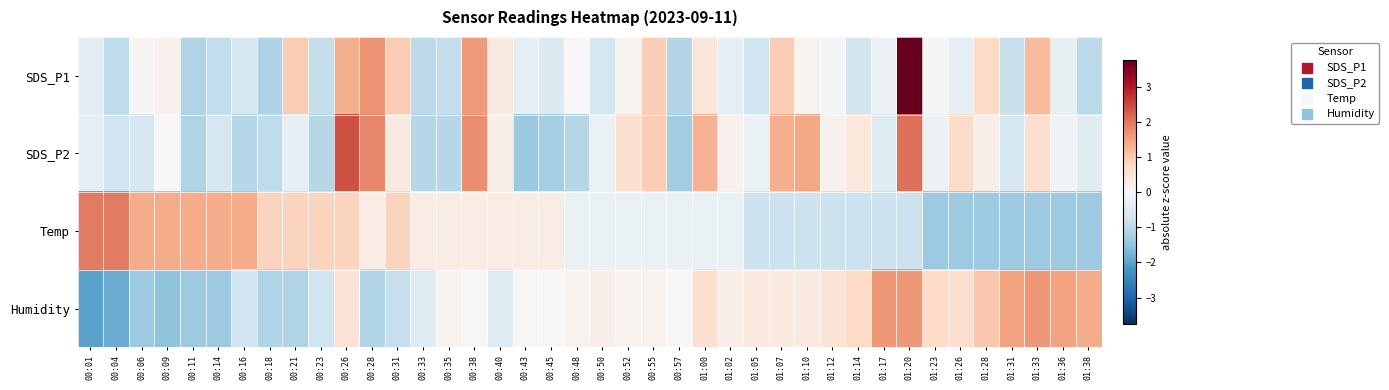

Reading left to right, what are all the values shown in this chart?

SDS_P1: 00:01=-0.4	00:04=-1.0	00:06=0.0	00:09=0.2	00:11=-1.1	00:14=-0.9	00:16=-0.6	00:18=-1.2	00:21=1.0	00:23=-0.9	00:26=1.3	00:28=1.7	00:31=1.0	00:33=-1.0	00:35=-0.9	00:38=1.6	00:40=0.3	00:43=-0.3	00:45=-0.5	00:48=-0.0	00:50=-0.7	00:52=0.1	00:55=0.9	00:57=-1.1	01:00=0.5	01:02=-0.3	01:05=-0.8	01:07=0.9	01:10=0.1	01:12=-0.1	01:14=-0.7	01:17=-0.2	01:20=3.8	01:23=-0.1	01:26=-0.4	01:28=0.8	01:31=-0.9	01:33=1.2	01:36=-0.3	01:38=-1.0
SDS_P2: 00:01=-0.4	00:04=-0.8	00:06=-0.6	00:09=0.0	00:11=-1.1	00:14=-0.6	00:16=-1.1	00:18=-1.0	00:21=-0.3	00:23=-1.1	00:26=2.4	00:28=1.8	00:31=0.3	00:33=-1.1	00:35=-1.1	00:38=1.8	00:40=0.2	00:43=-1.4	00:45=-1.3	00:48=-1.1	00:50=-0.3	00:52=0.6	00:55=1.0	00:57=-1.3	01:00=1.3	01:02=0.1	01:05=-0.3	01:07=1.4	01:10=1.5	01:12=0.1	01:14=0.4	01:17=-0.5	01:20=2.1	01:23=-0.2	01:26=0.7	01:28=0.2	01:31=-0.6	01:33=0.6	01:36=-0.2	01:38=-0.5
Temp: 00:01=2.0	00:04=2.0	00:06=1.4	00:09=1.4	00:11=1.4	00:14=1.4	00:16=1.4	00:18=0.8	00:21=0.8	00:23=0.8	00:26=0.8	00:28=0.3	00:31=0.8	00:33=0.3	00:35=0.3	00:38=0.3	00:40=0.3	00:43=0.3	00:45=0.3	00:48=-0.3	00:50=-0.3	00:52=-0.3	00:55=-0.3	00:57=-0.3	01:00=-0.3	01:02=-0.3	01:05=-0.8	01:07=-0.8	01:10=-0.8	01:12=-0.8	01:14=-0.8	01:17=-0.8	01:20=-0.8	01:23=-1.4	01:26=-1.4	01:28=-1.4	01:31=-1.4	01:33=-1.4	01:36=-1.4	01:38=-1.4
Humidity: 00:01=-2.0	00:04=-1.9	00:06=-1.4	00:09=-1.5	00:11=-1.4	00:14=-1.4	00:16=-0.7	00:18=-1.1	00:21=-1.1	00:23=-0.7	00:26=0.5	00:28=-1.1	00:31=-0.9	00:33=-0.5	00:35=0.1	00:38=0.0	00:40=-0.5	00:43=0.0	00:45=0.0	00:48=0.1	00:50=0.3	00:52=0.1	00:55=0.1	00:57=0.0	01:00=0.6	01:02=0.3	01:05=0.4	01:07=0.4	01:10=0.4	01:12=0.5	01:14=0.8	01:17=1.6	01:20=1.6	01:23=0.8	01:26=0.6	01:28=1.0	01:31=1.5	01:33=1.6	01:36=1.5	01:38=1.4